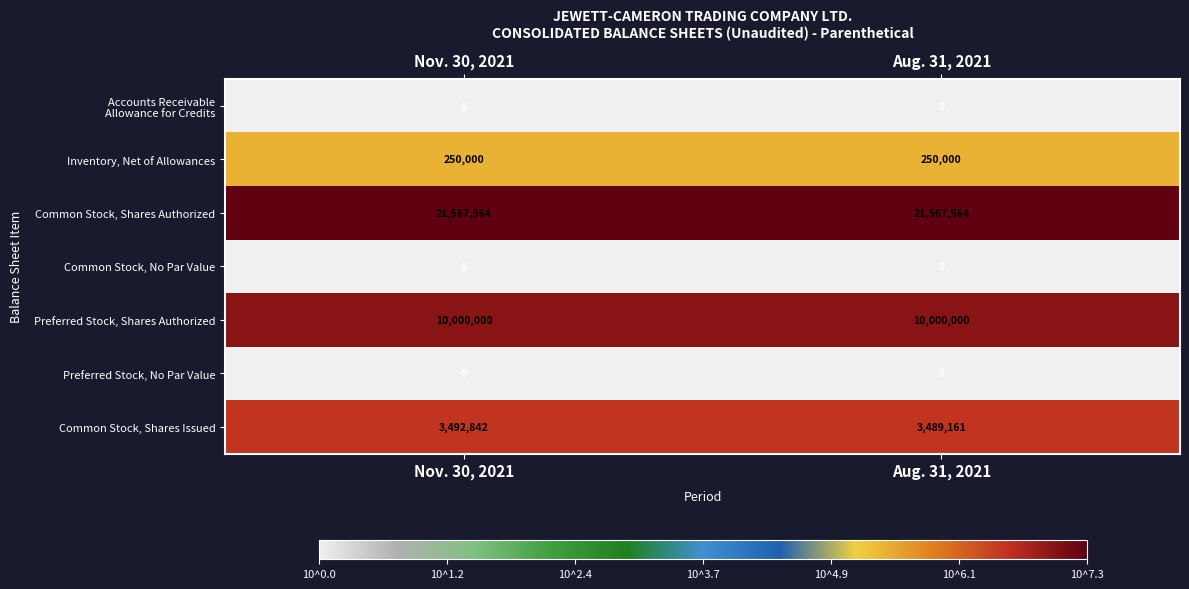

What is the difference between the Common Stock, Shares Issued values at Nov. 30, 2021 and Aug. 31, 2021?

3681